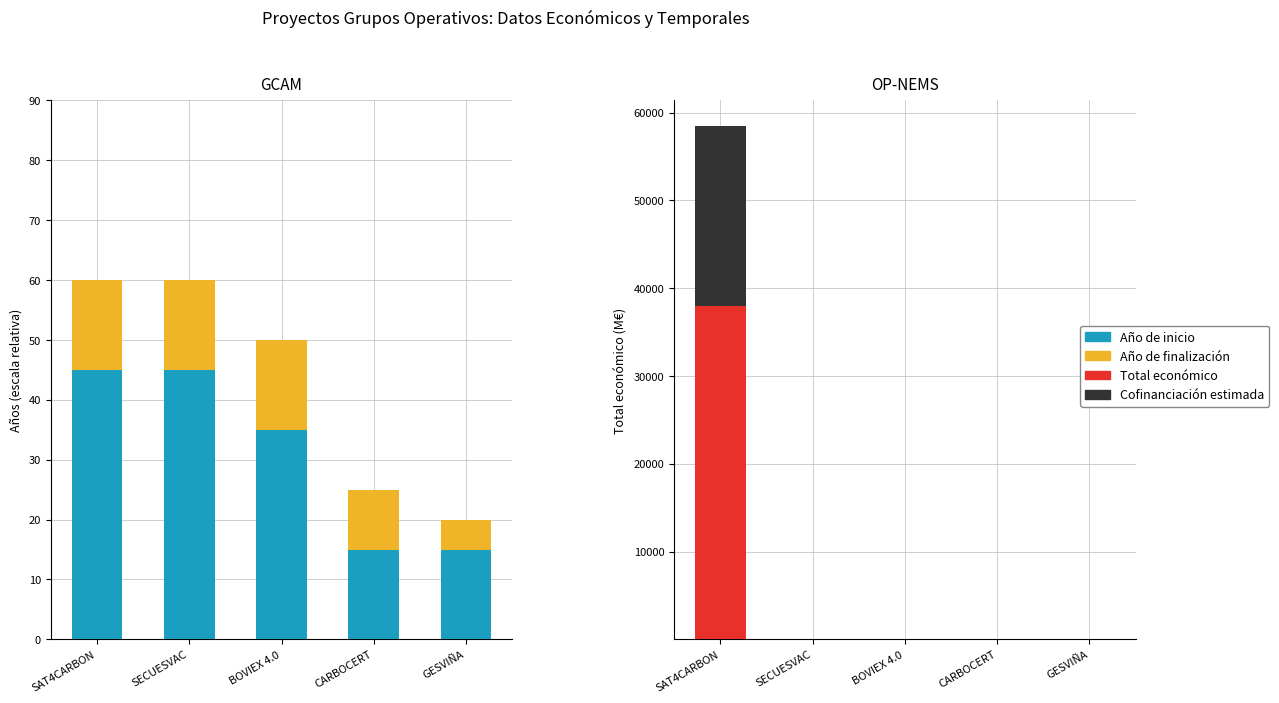

How many values in the Total económico series are below 3?

2